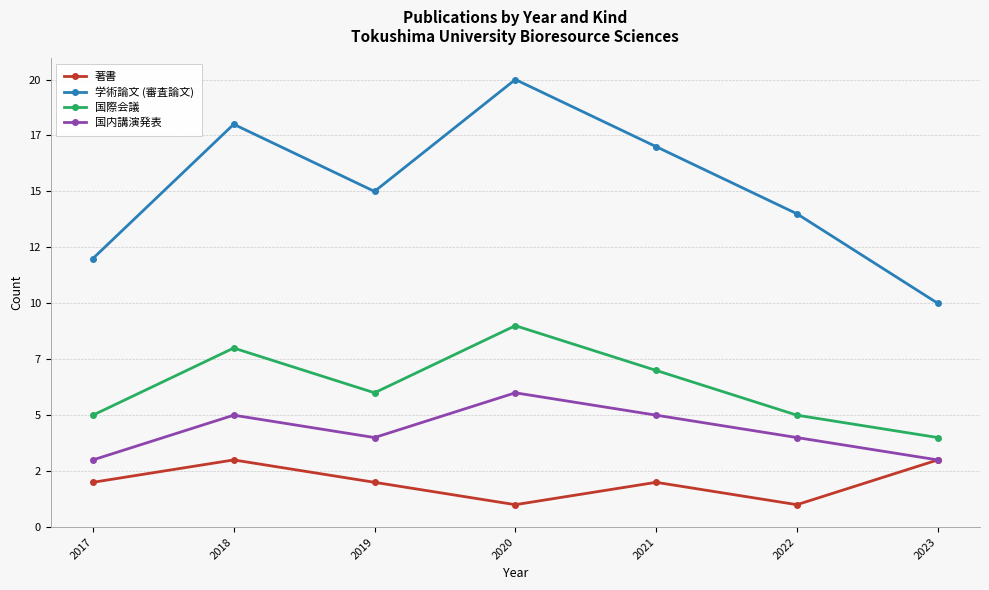

Between 2019 and 2021, which series saw the biggest shift?

学術論文 (審査論文)